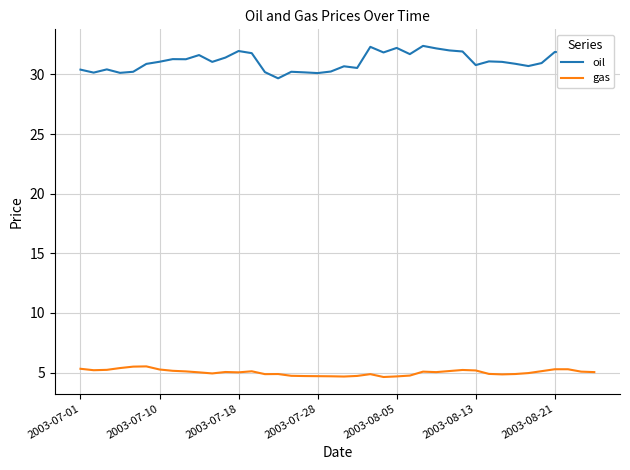

True or false: oil and gas intersect in this chart.

False